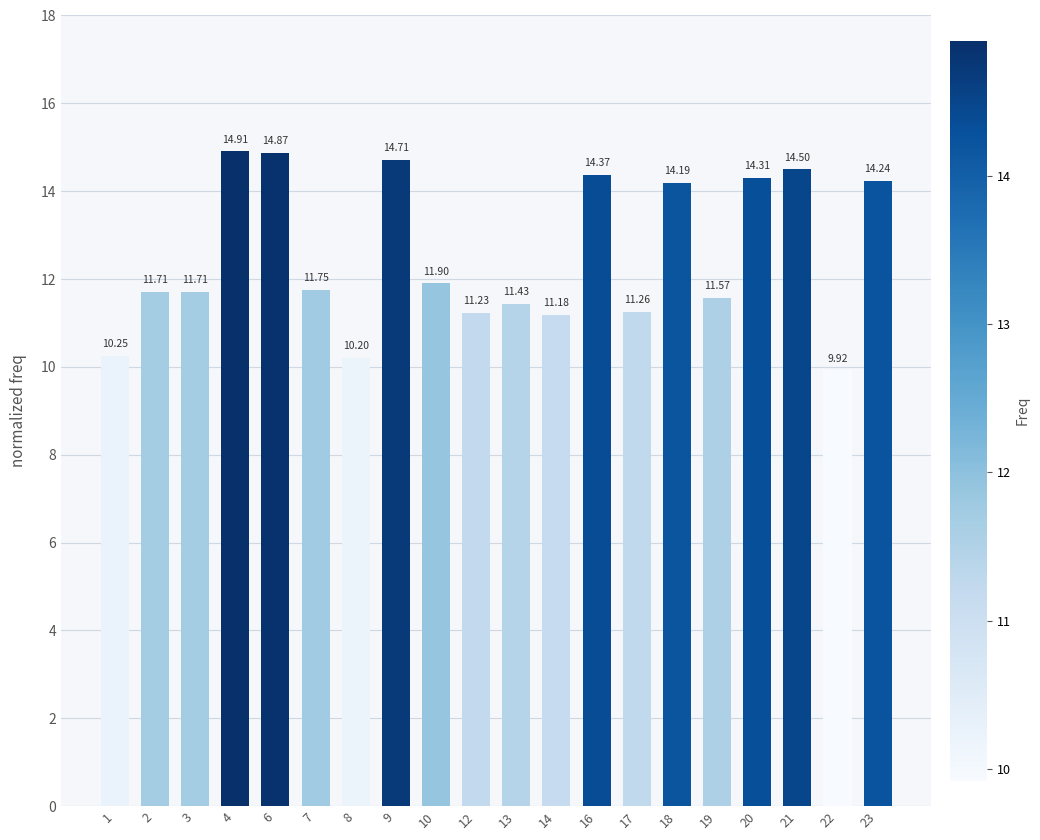

Is it true that the value at 13 is 11.4?

True